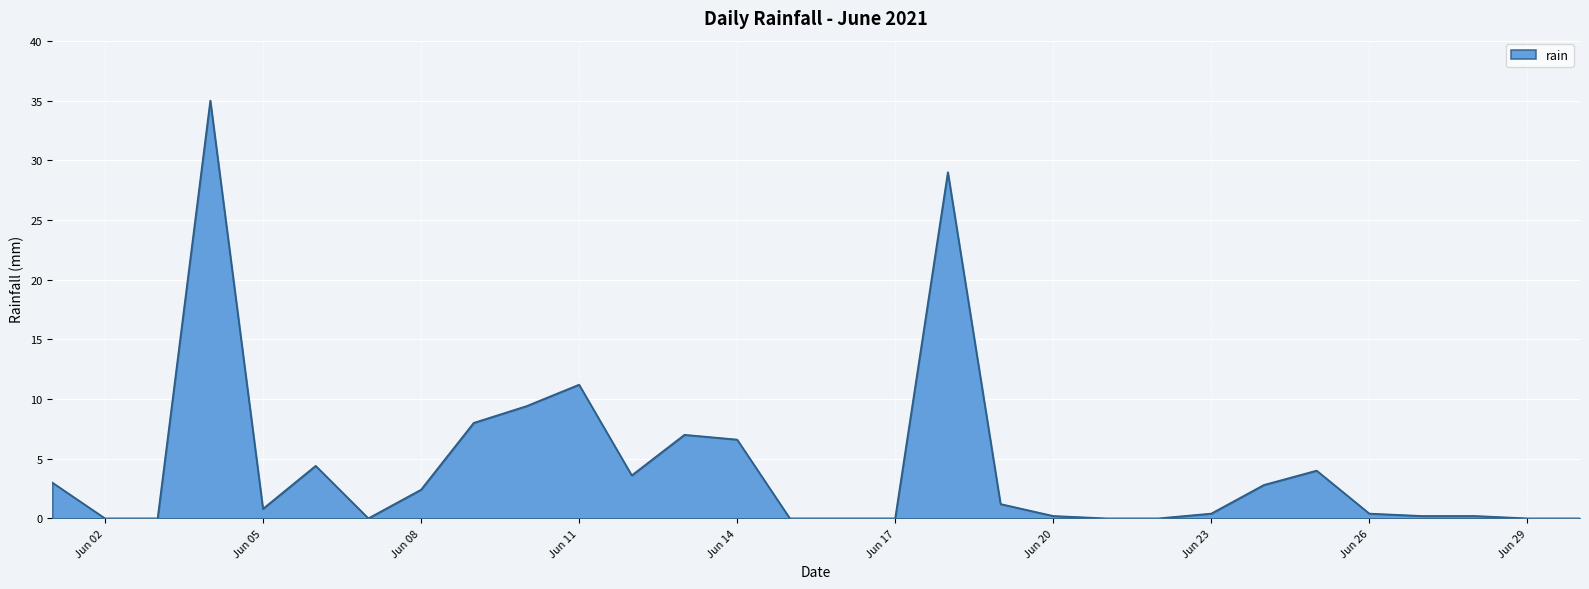

Reading left to right, list all the values displayed in this chart.

3.0	0.0	0.0	35.0	0.8	4.4	0.0	2.4	8.0	9.4	11.2	3.6	7.0	6.6	0.0	0.0	0.0	29.0	1.2	0.2	0.0	0.0	0.4	2.8	4.0	0.4	0.2	0.2	0.0	0.0